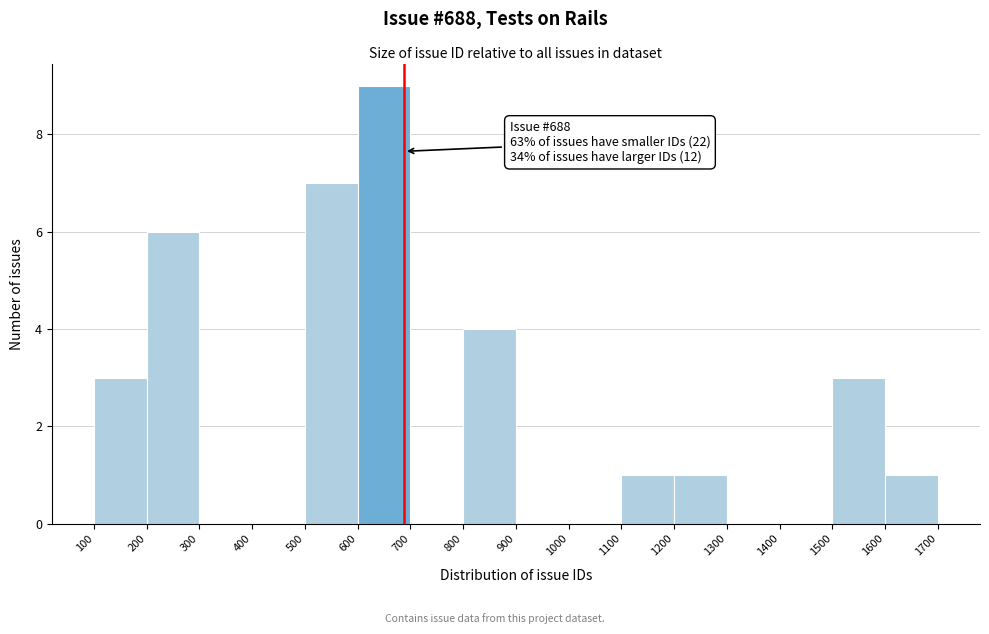

Over which range of the x-axis is the bar tallest?

600 to 700